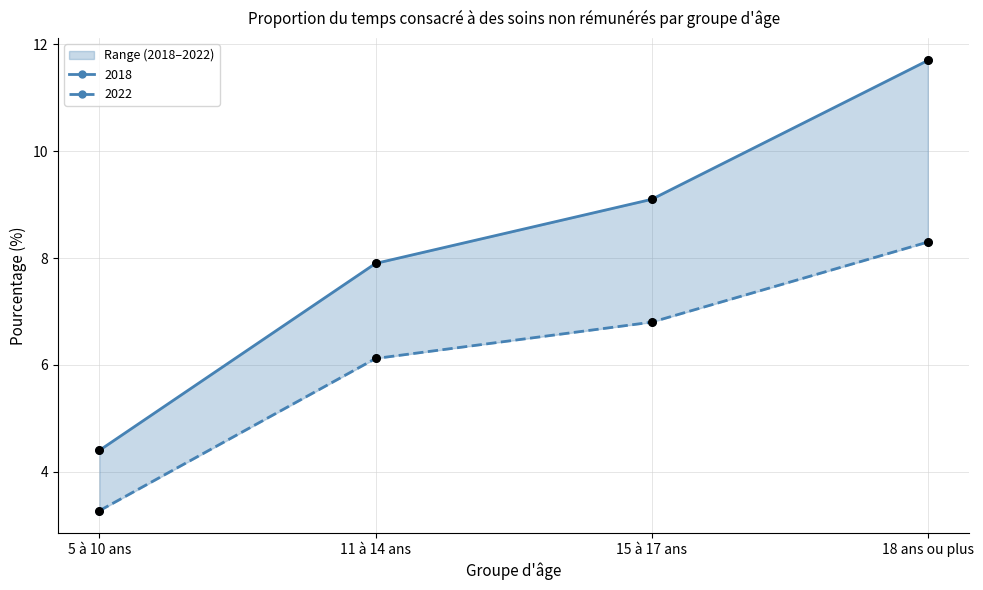

At which category is the sum across all series the highest?

18 ans ou plus